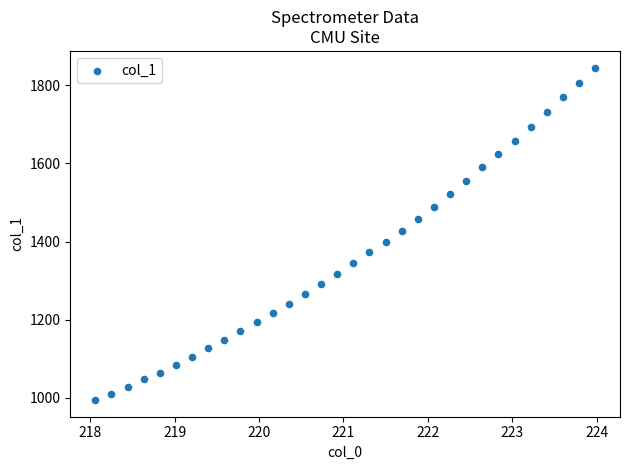

What is the range of X values (max minus min)?

5.9